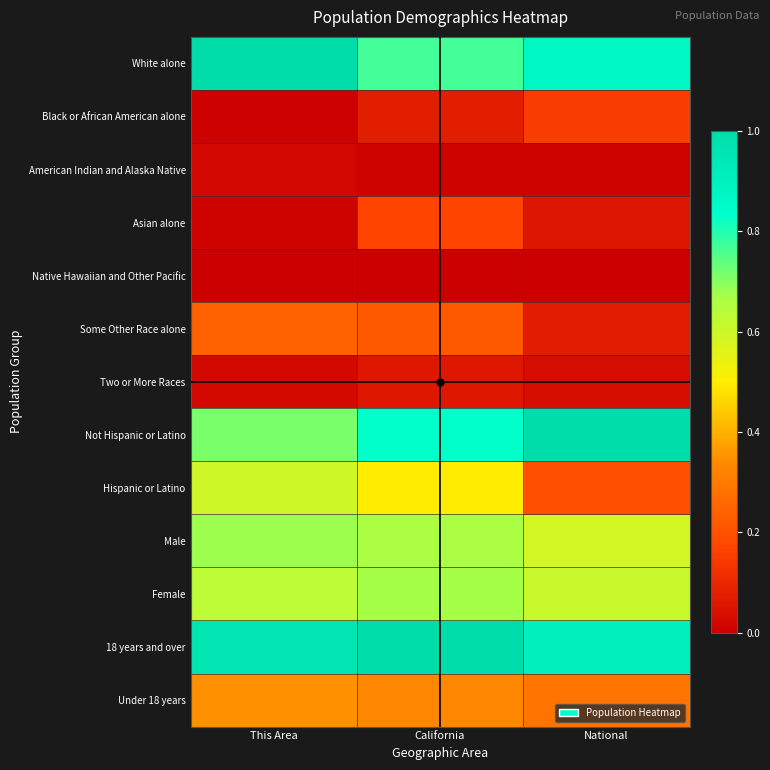

Which has a higher value, This Area or National?

This Area